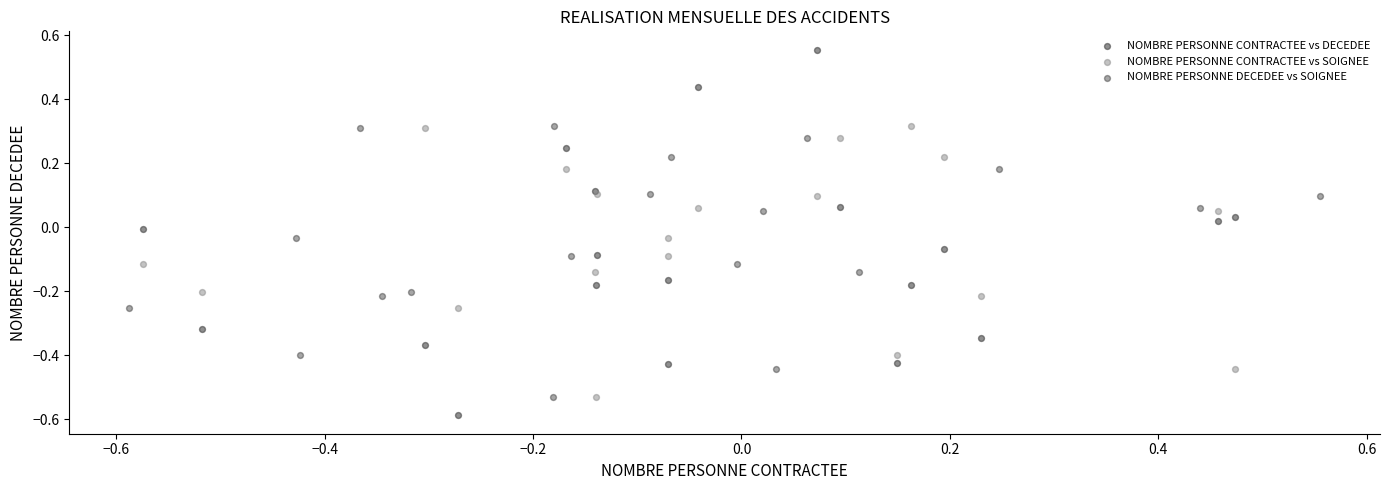

Which series reaches the minimum Y coordinate?

NOMBRE PERSONNE CONTRACTEE vs DECEDEE